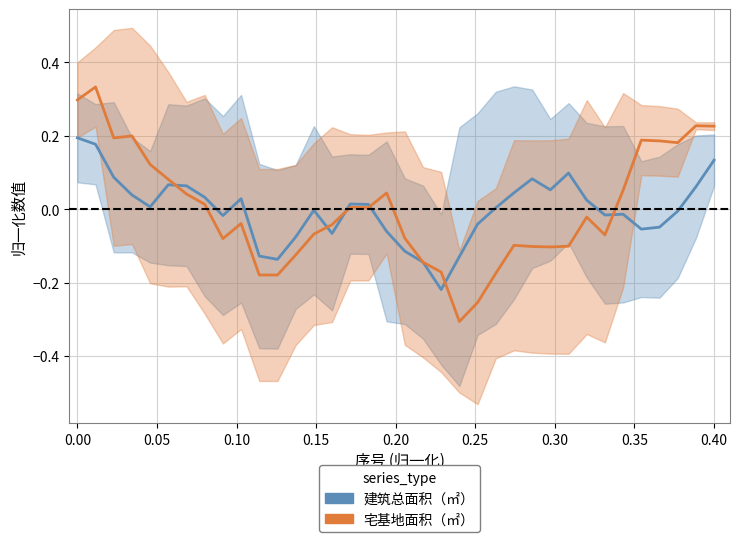

At which category does 宅基地面积 reach its first local valley?

0.10